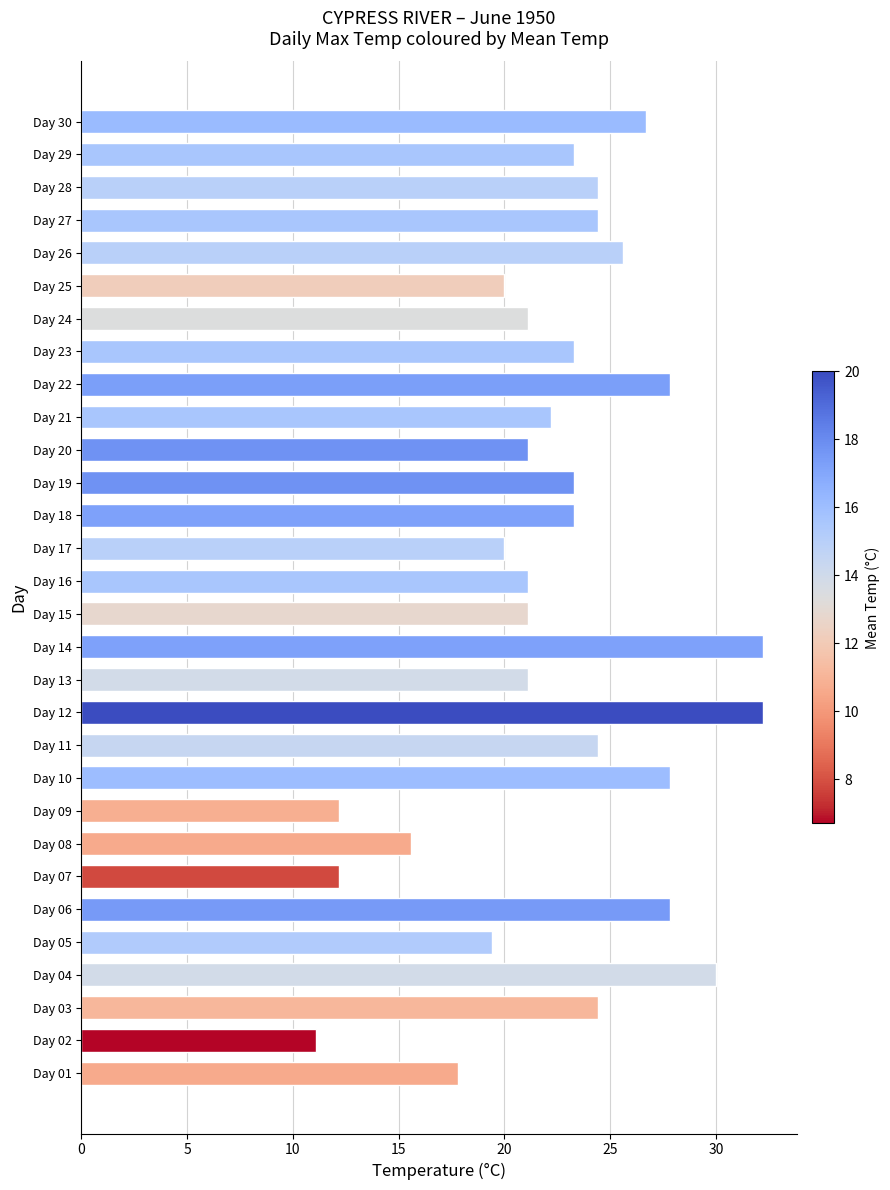

How many data points are above 23?

16